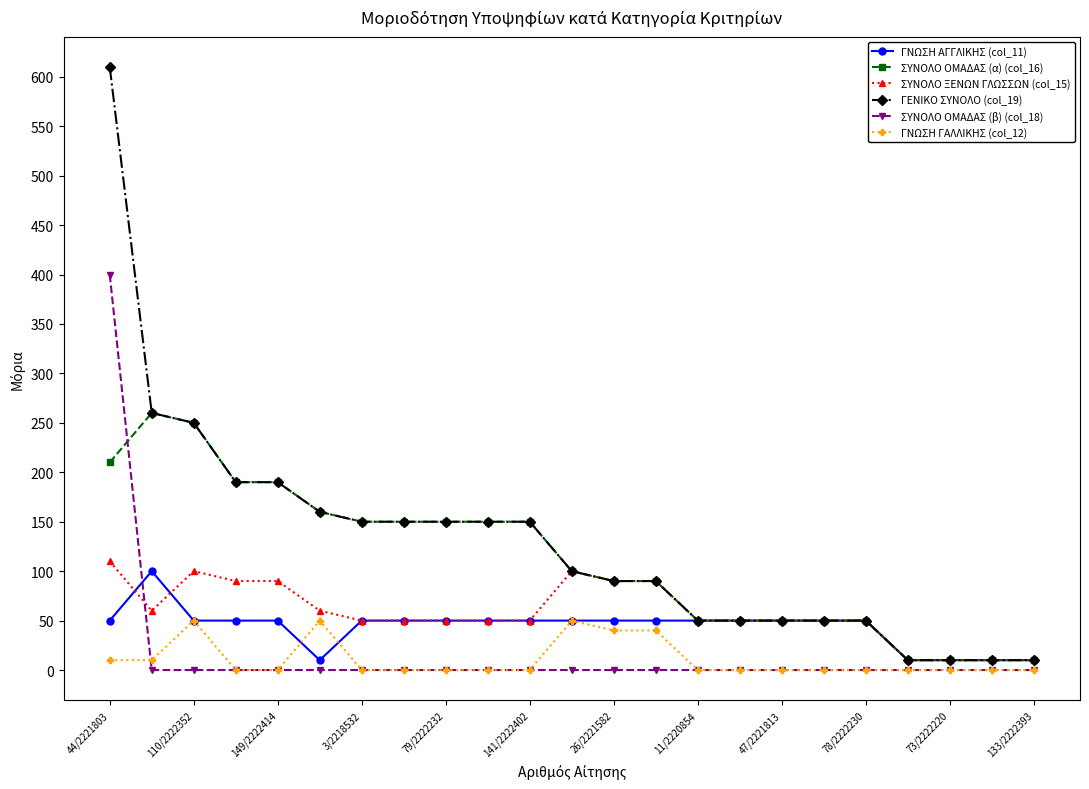

Reading left to right, extract all data points from this chart.

ΓΝΩΣΗ ΑΓΓΛΙΚΗΣ (col_11): 50	100	50	50	50	10	50	50	50	50	50	50	50	50	50	50	50	50	50	10	10	10	10
ΣΥΝΟΛΟ ΟΜΑΔΑΣ (α) (col_16): 210	260	250	190	190	160	150	150	150	150	150	100	90	90	50	50	50	50	50	10	10	10	10
ΣΥΝΟΛΟ ΞΕΝΩΝ ΓΛΩΣΣΩΝ (col_15): 110	60	100	90	90	60	50	50	50	50	50	100	90	90	50	50	50	50	50	10	10	10	10
ΓΕΝΙΚΟ ΣΥΝΟΛΟ (col_19): 610	260	250	190	190	160	150	150	150	150	150	100	90	90	50	50	50	50	50	10	10	10	10
ΣΥΝΟΛΟ ΟΜΑΔΑΣ (β) (col_18): 400	0	0	0	0	0	0	0	0	0	0	0	0	0	0	0	0	0	0	0	0	0	0
ΓΝΩΣΗ ΓΑΛΛΙΚΗΣ (col_12): 10	10	50	0	0	50	0	0	0	0	0	50	40	40	0	0	0	0	0	0	0	0	0